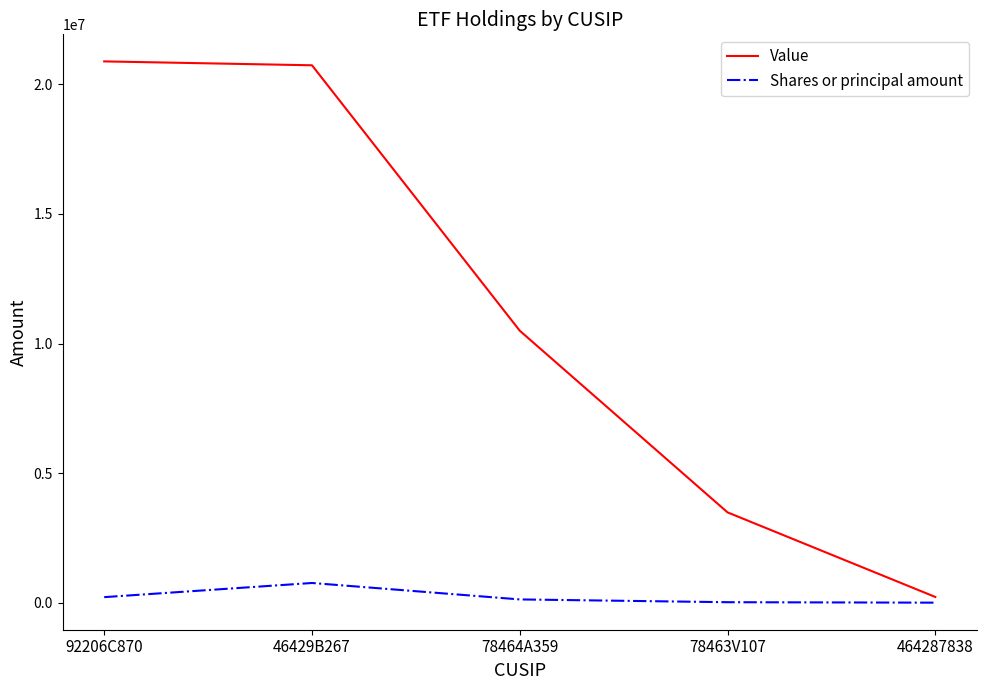

At which label does Value first exceed 10496000?

92206C870